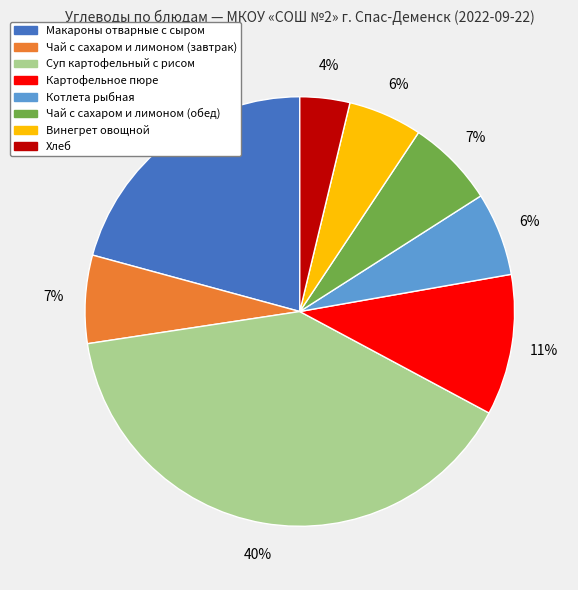

Is the sum of Макароны отварные с сыром and Хлеб greater than half?

No